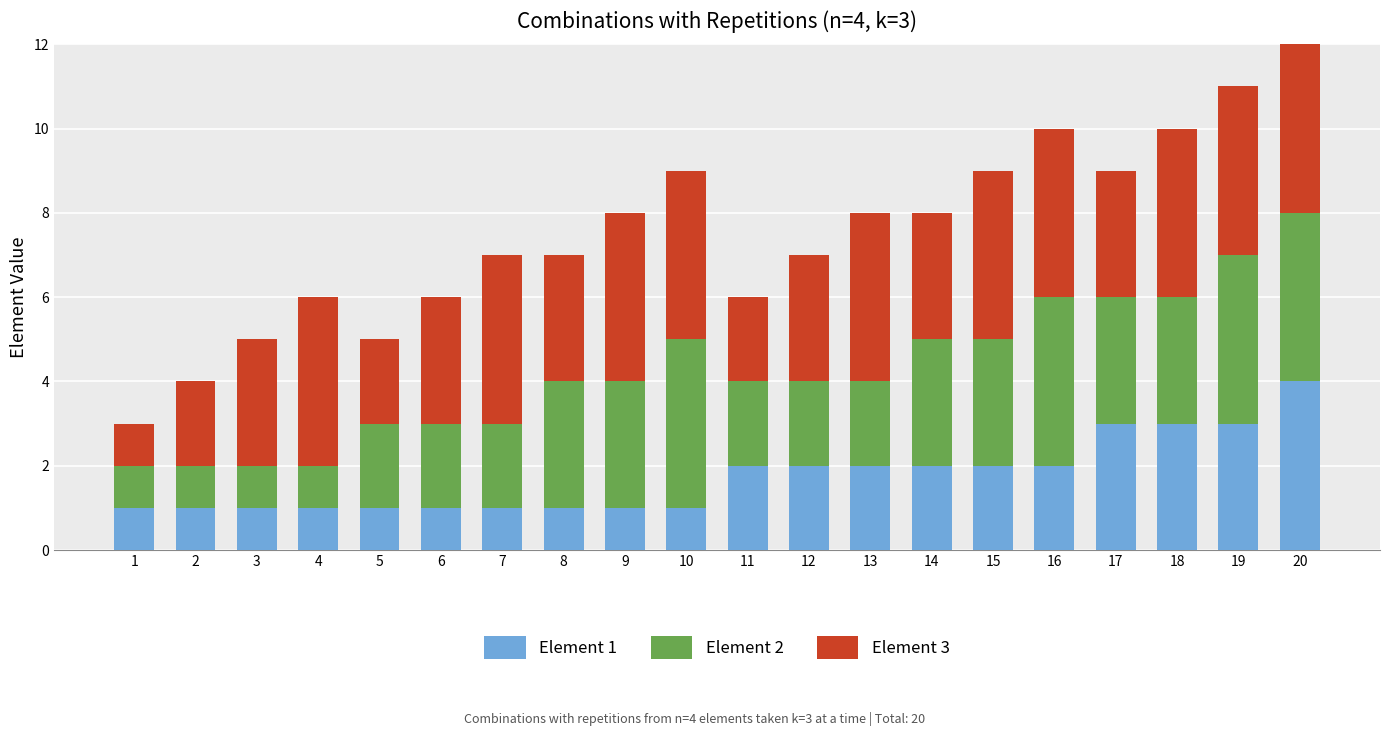

The Element 1 series shows 2 at 13. True or false?

True